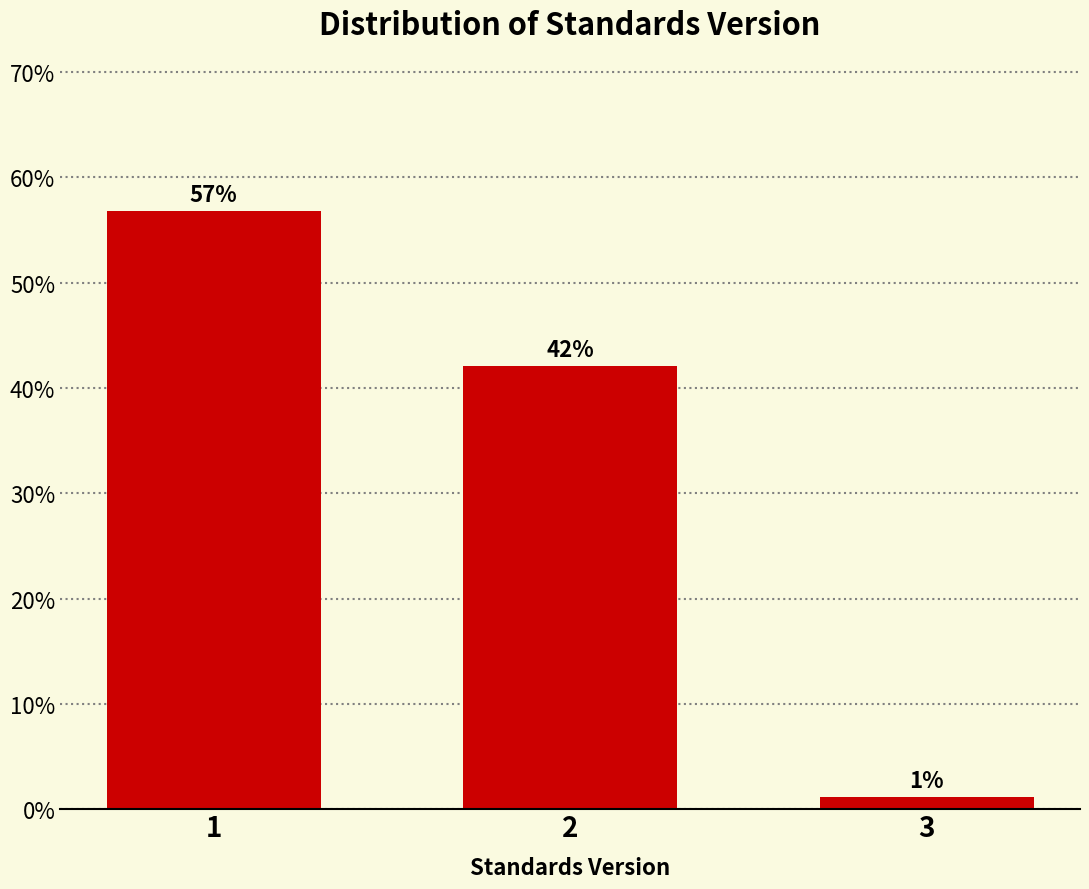

What is the sum of all values?

100.0